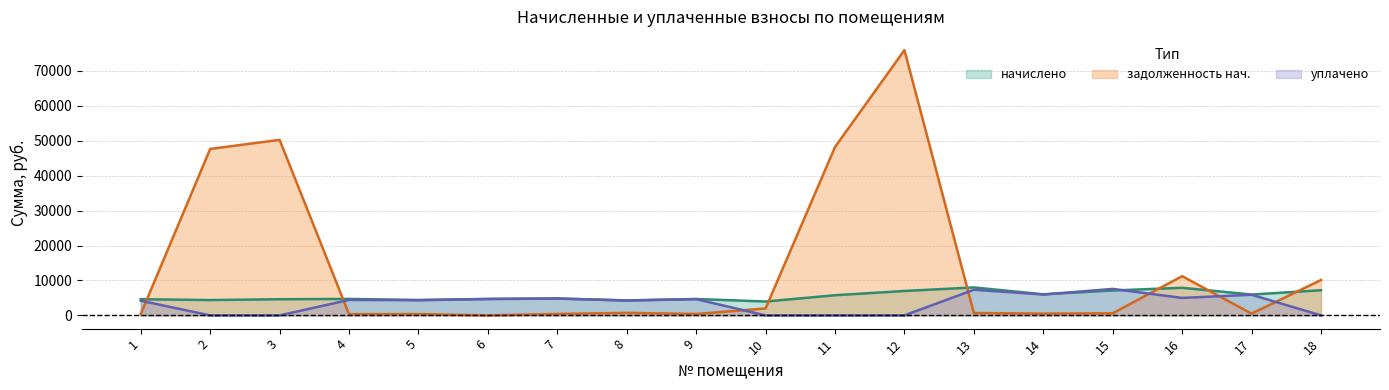

How many values in the начислено series exceed 4853?

9